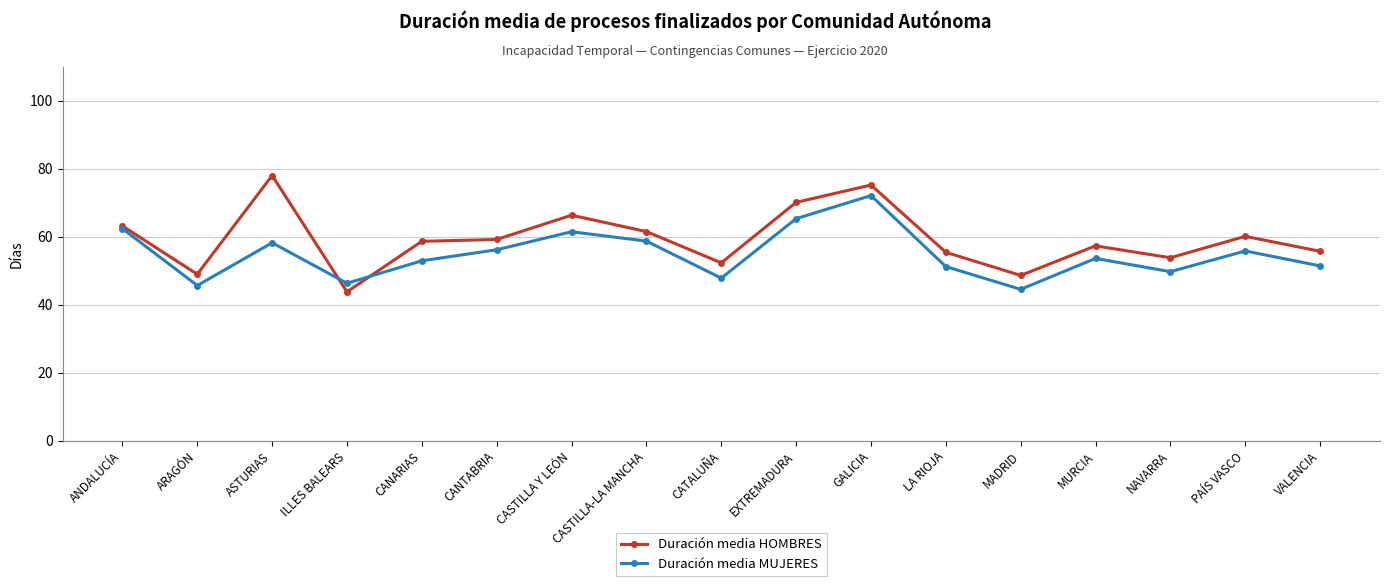

Is it true that Duración media MUJERES equals 44.5 at MADRID?

True